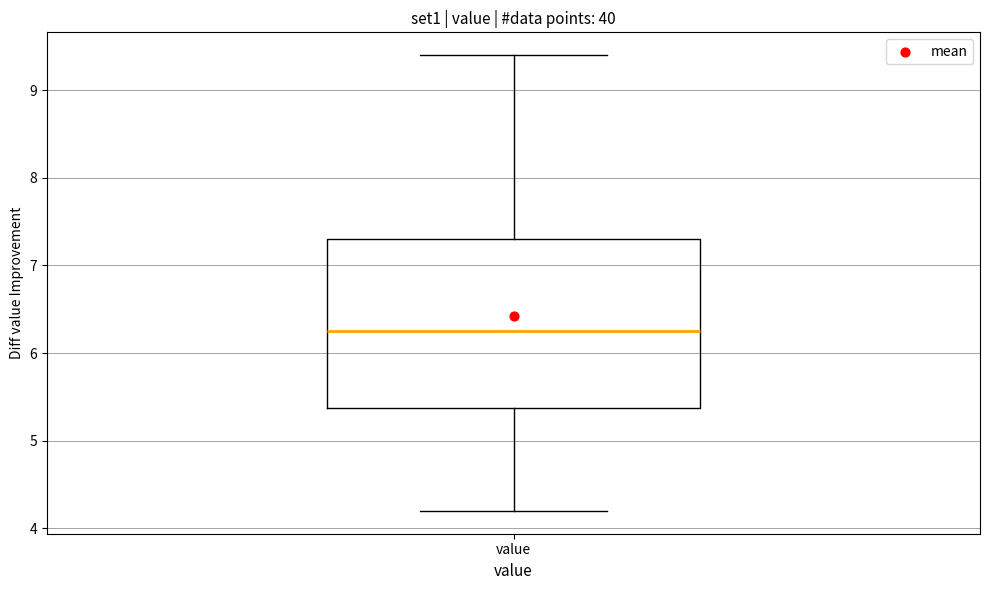

Read this box plot against the y-axis: the position of the median line, the range covered by the box, and the ends of both whiskers. The values are not printed on the chart, so give them approximately, as read against the axis.

median 6.3, box 5.4 to 7.3, whiskers 4.2 to 9.4